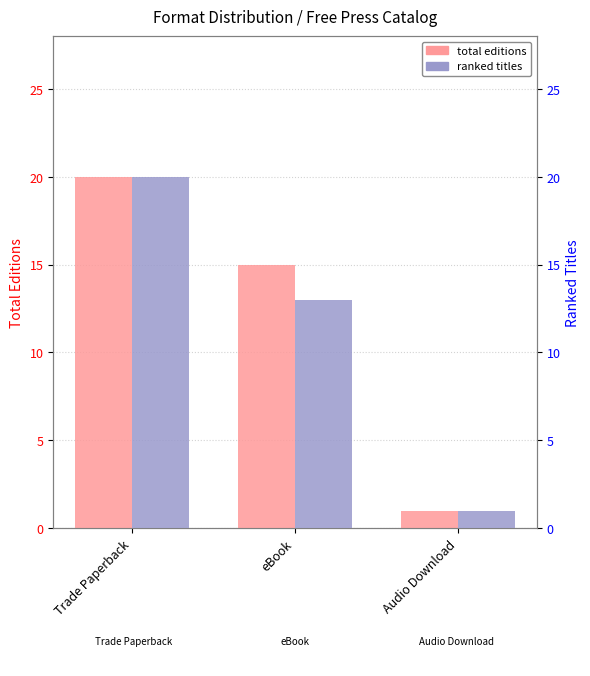

At which category does the chart reach its minimum across all series?

Audio Download